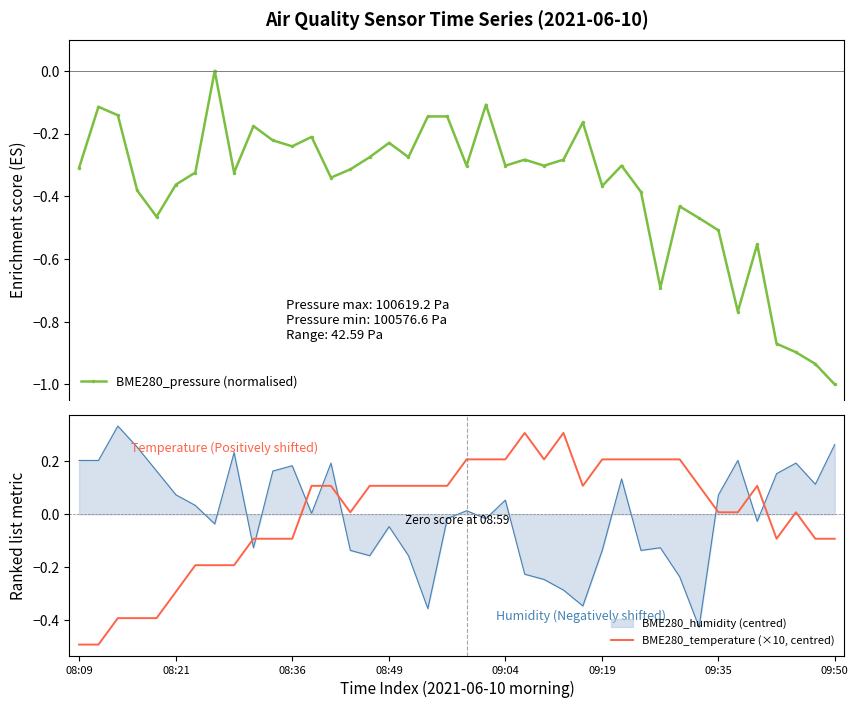

How many negative values does the BME280_temperature (×10, centred) series have?

15